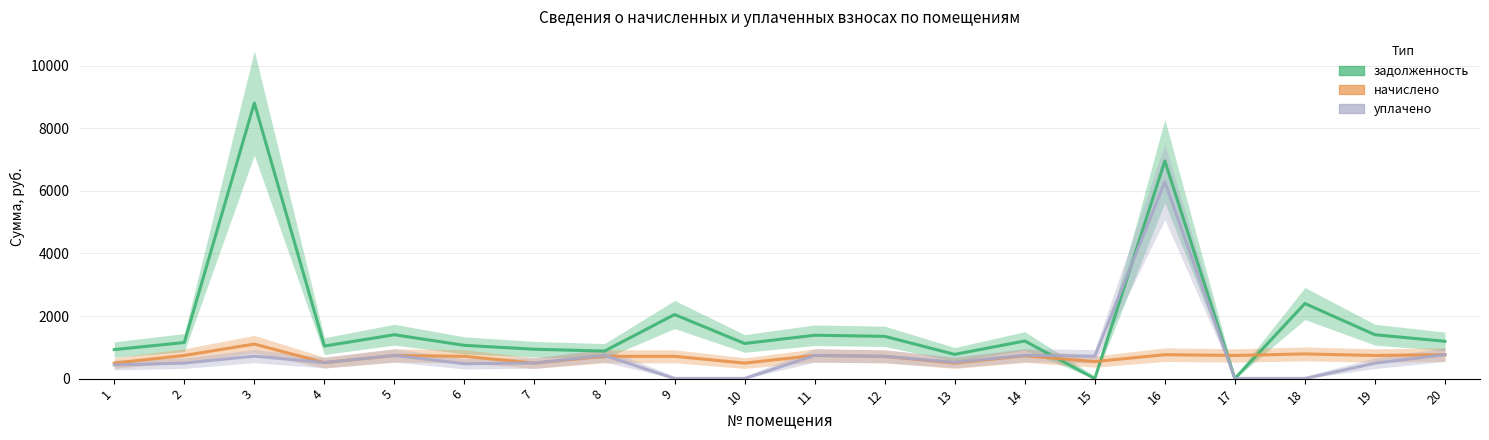

At which label does уплачено first exceed 523?

3